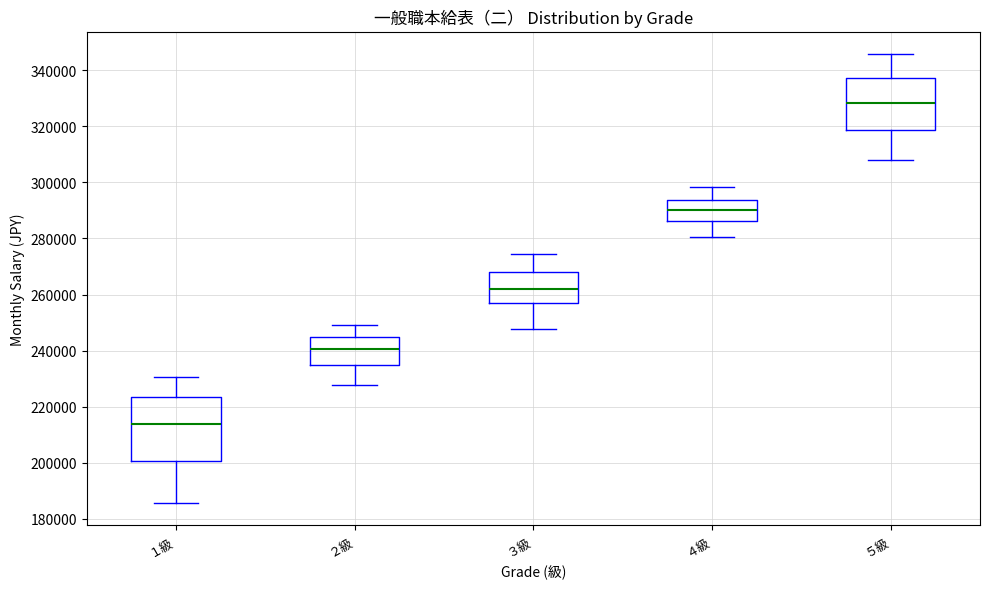

Reading left to right, read every box against the y-axis: the position of its median line, the range the box covers, and the ends of its whiskers. The values are not printed on the chart, so give them approximately, as read against the axis.

１級: median 214000, box 200000 to 224000, whiskers 186000 to 230000
２級: median 240000, box 234000 to 244000, whiskers 228000 to 250000
３級: median 262000, box 258000 to 268000, whiskers 248000 to 274000
４級: median 290000, box 286000 to 294000, whiskers 280000 to 298000
５級: median 328000, box 318000 to 338000, whiskers 308000 to 346000